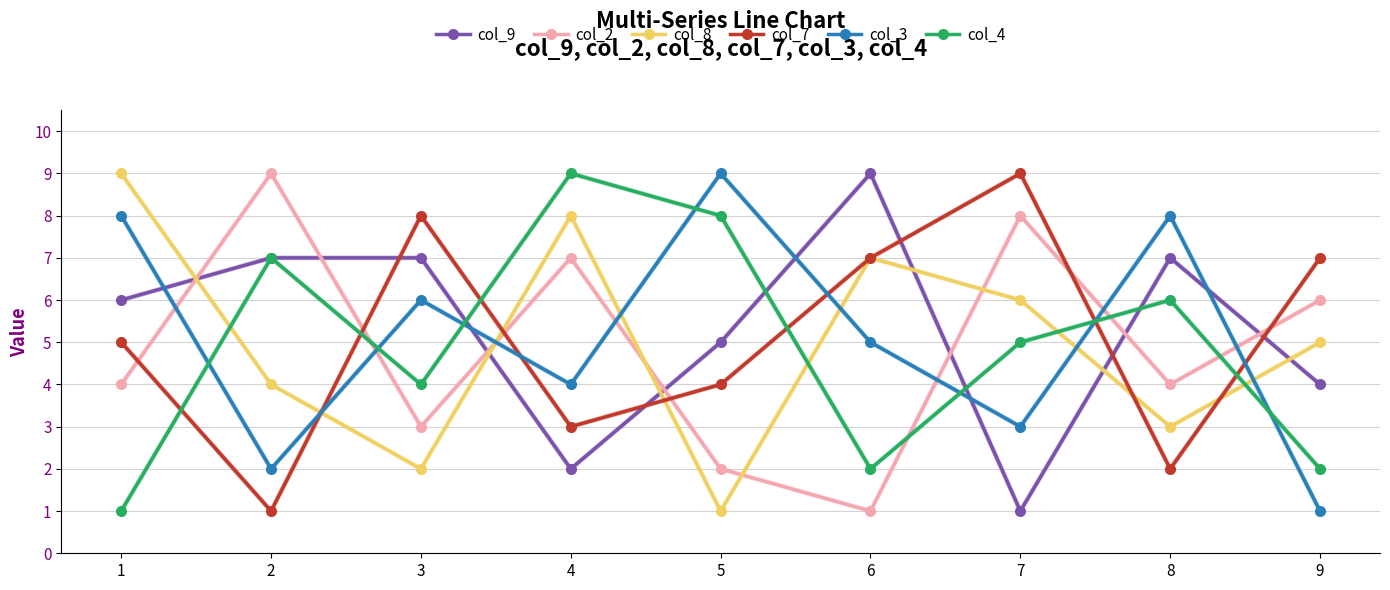

Between 2 and 9, which series saw the biggest shift?

col_7